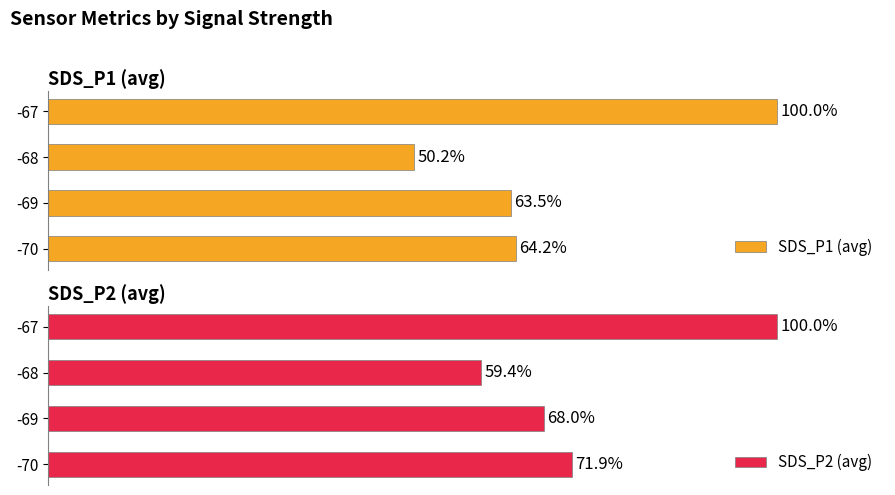

How many bars are there in each group?

2